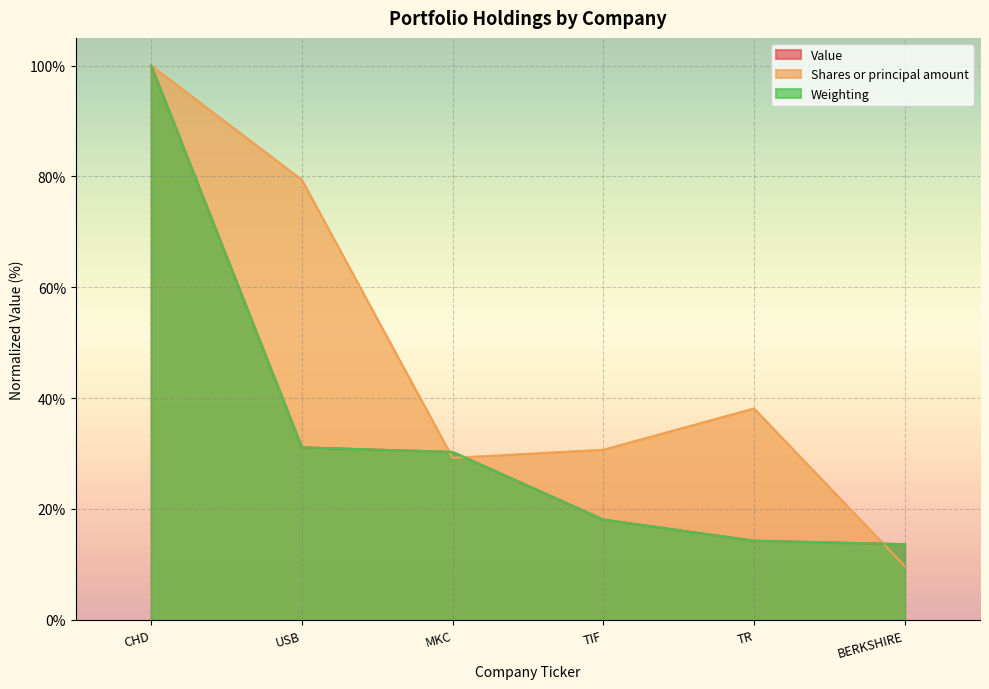

What is the highest value of the Weighting series?

100.0